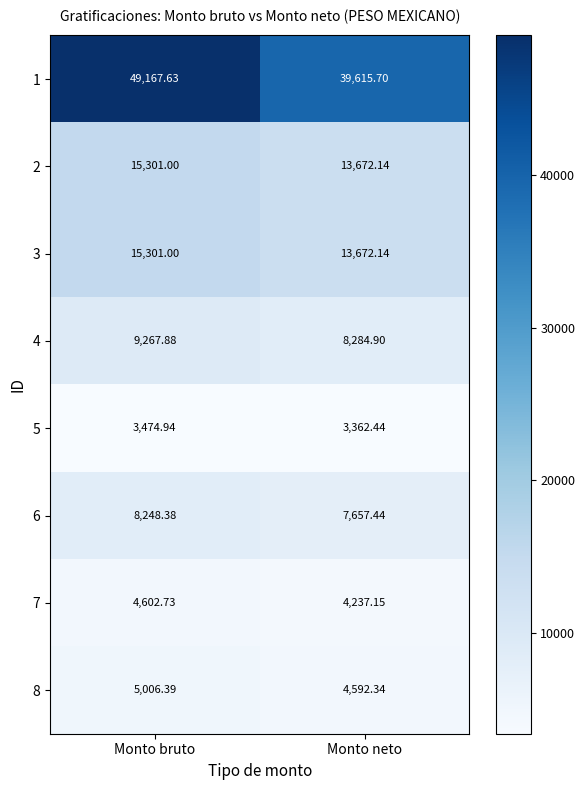

At which category is the sum across all series the highest?

Monto bruto